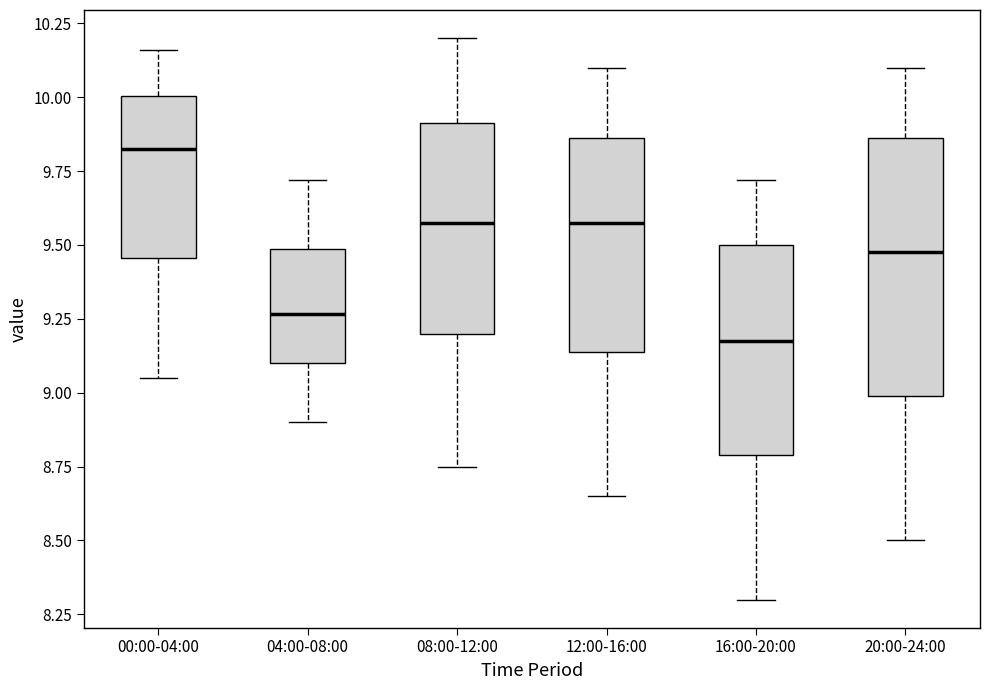

Which box's median line is the lowest?

16:00-20:00